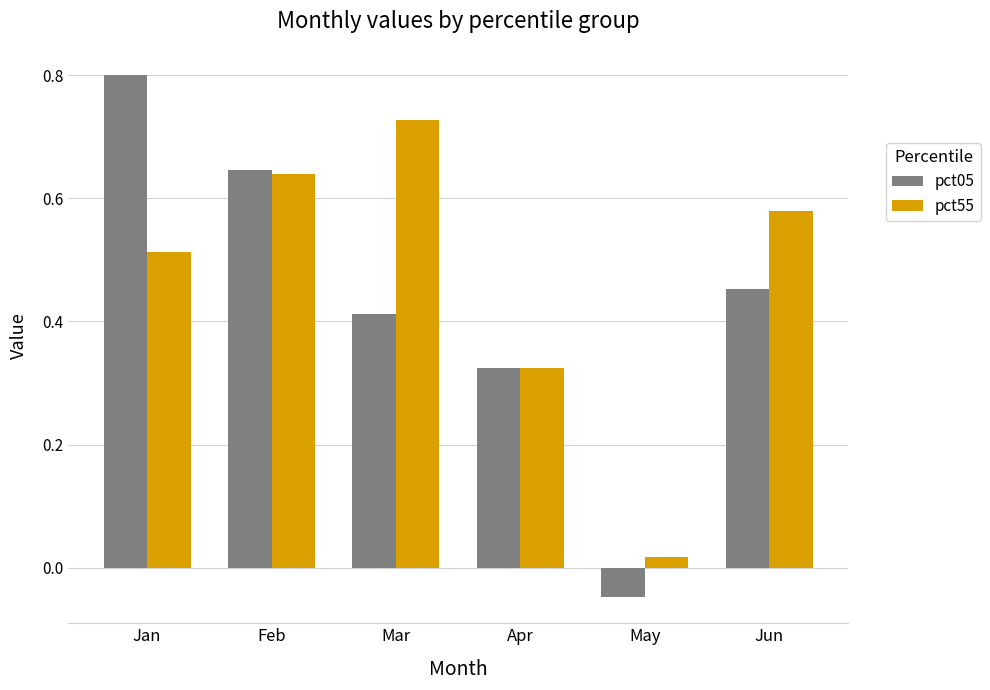

The value of pct55 at Apr is 0.2. True or false?

False